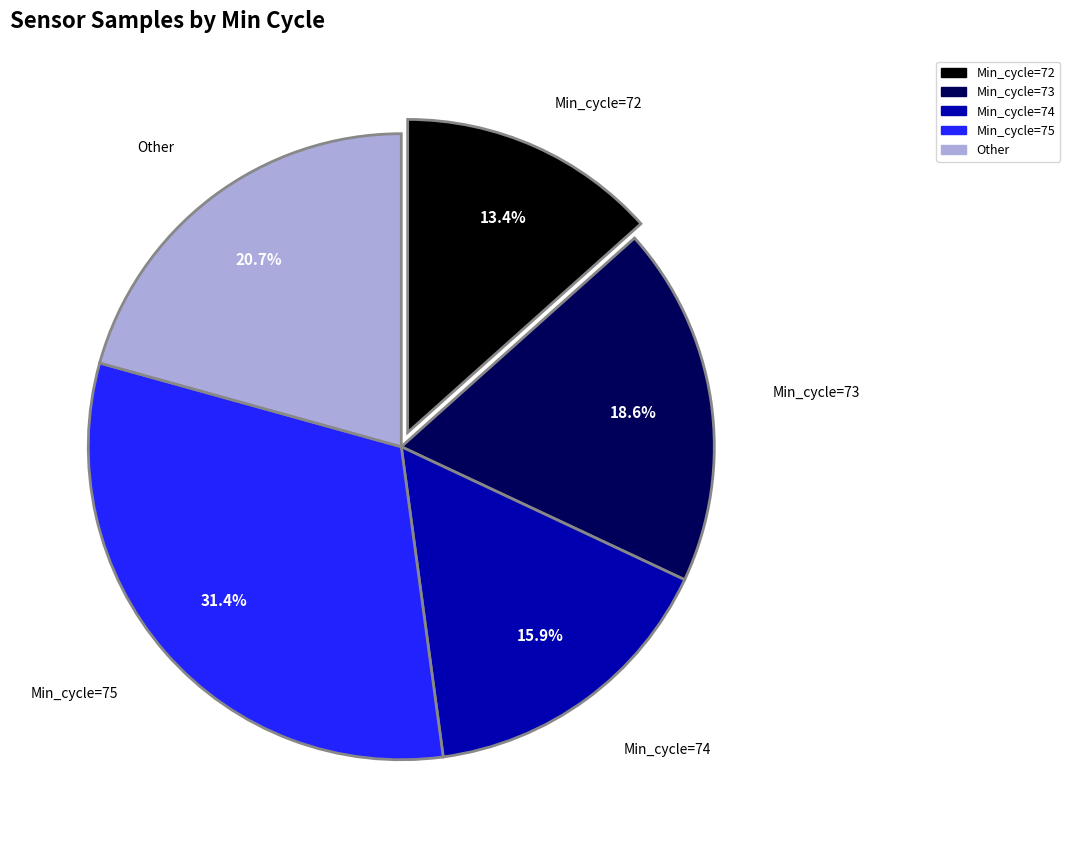

Is there any slice that represents more than half of the pie?

No